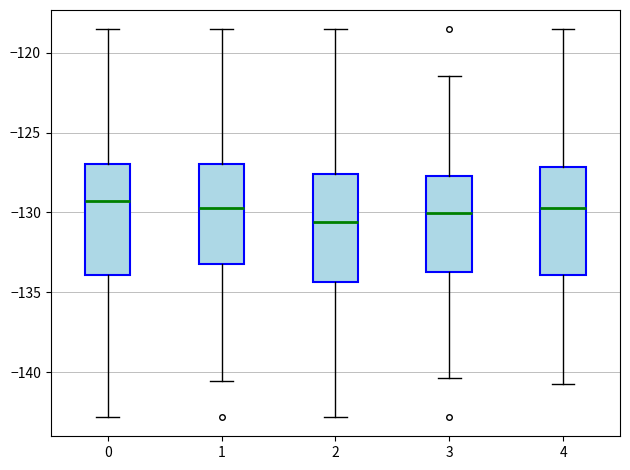

Reading left to right, read every box against the y-axis: the position of its median line, the range the box covers, and the ends of its whiskers. The values are not printed on the chart, so give them approximately, as read against the axis.

0: median -129.5, box -134.0 to -127.0, whiskers -143.0 to -118.5
1: median -129.5, box -133.0 to -127.0, whiskers -140.5 to -118.5
2: median -130.5, box -134.5 to -127.5, whiskers -143.0 to -118.5
3: median -130.0, box -133.5 to -127.5, whiskers -140.5 to -121.5
4: median -129.5, box -134.0 to -127.0, whiskers -141.0 to -118.5